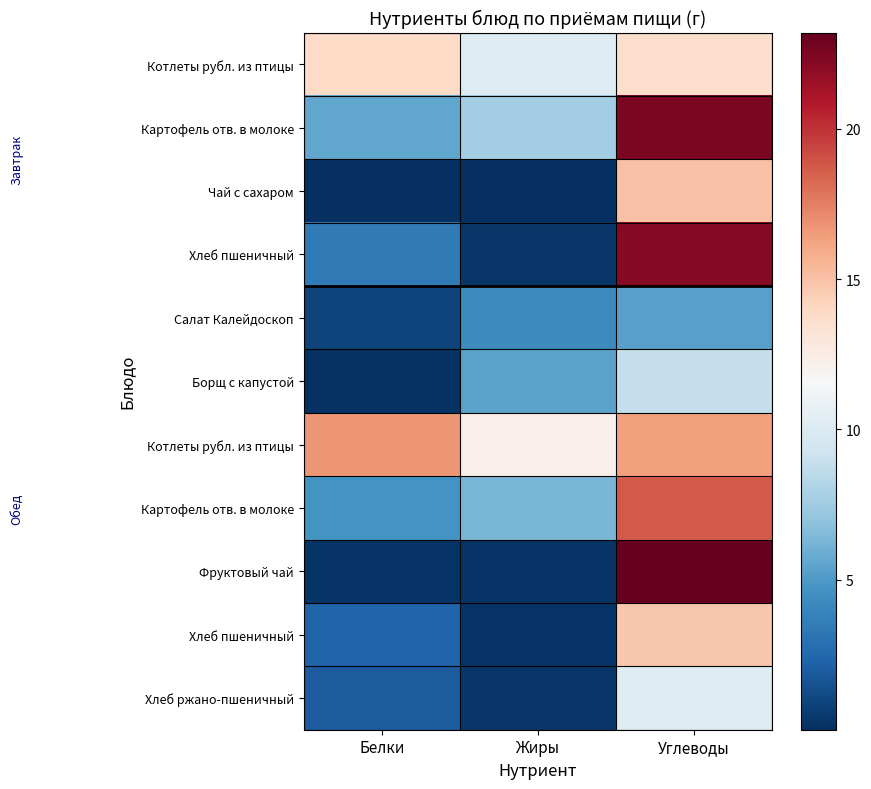

What is the maximum value shown in the chart?

23.2